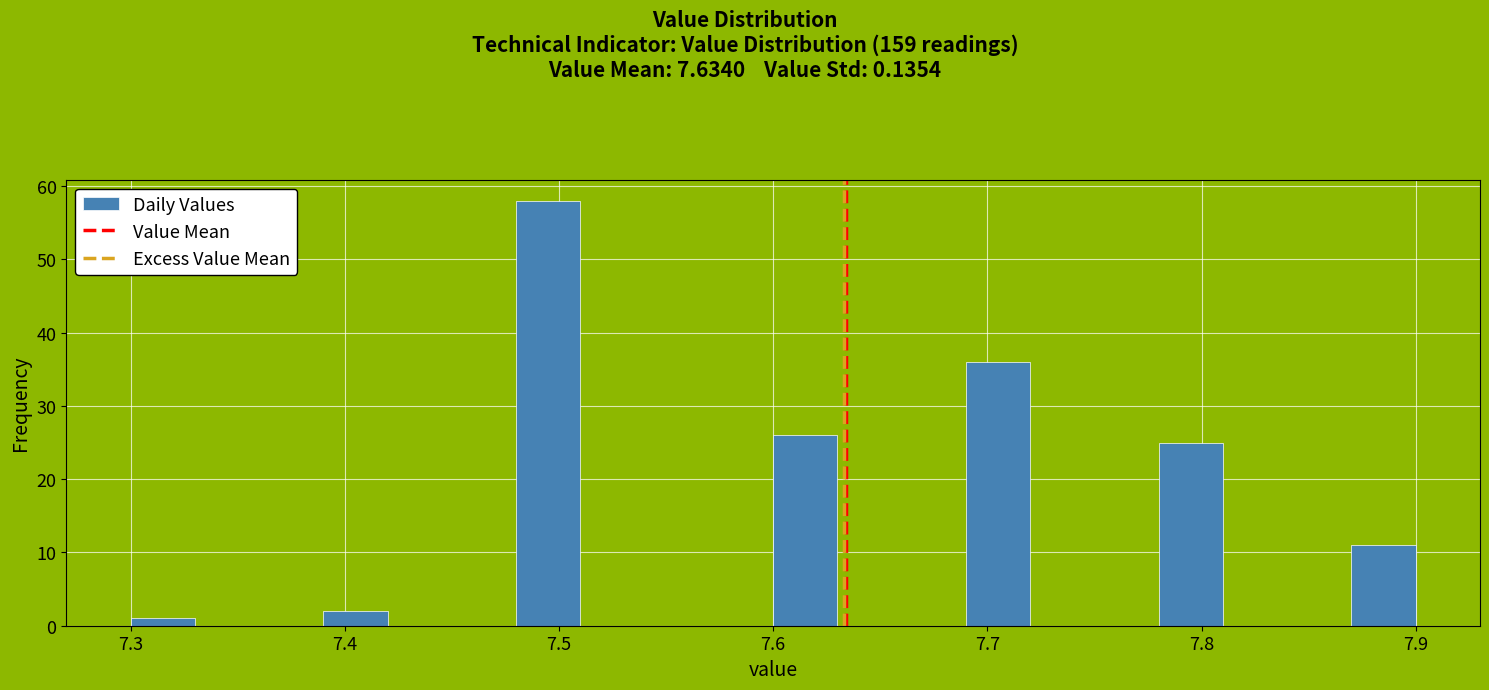

Read against the x-axis, roughly where is the centre of the tallest bar?

7.50